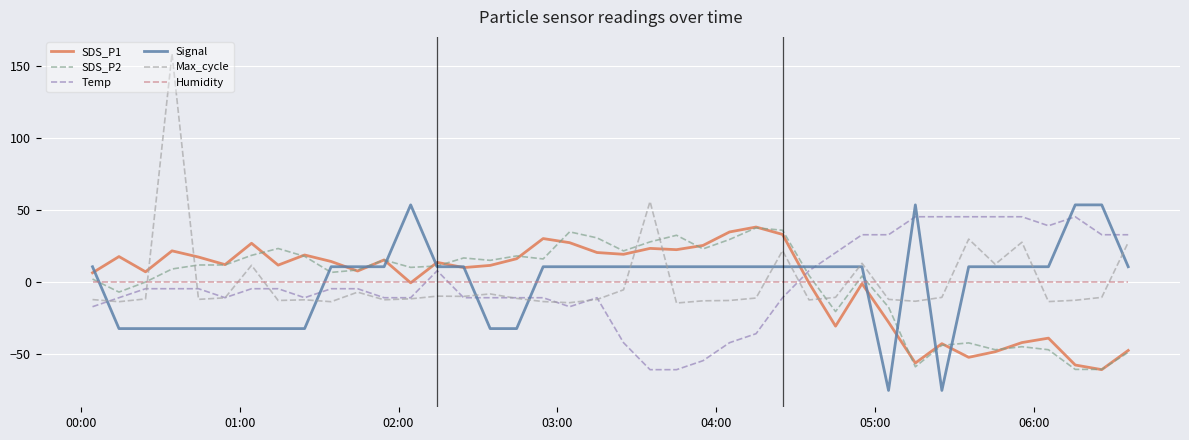

How many series are shown in this chart?

6